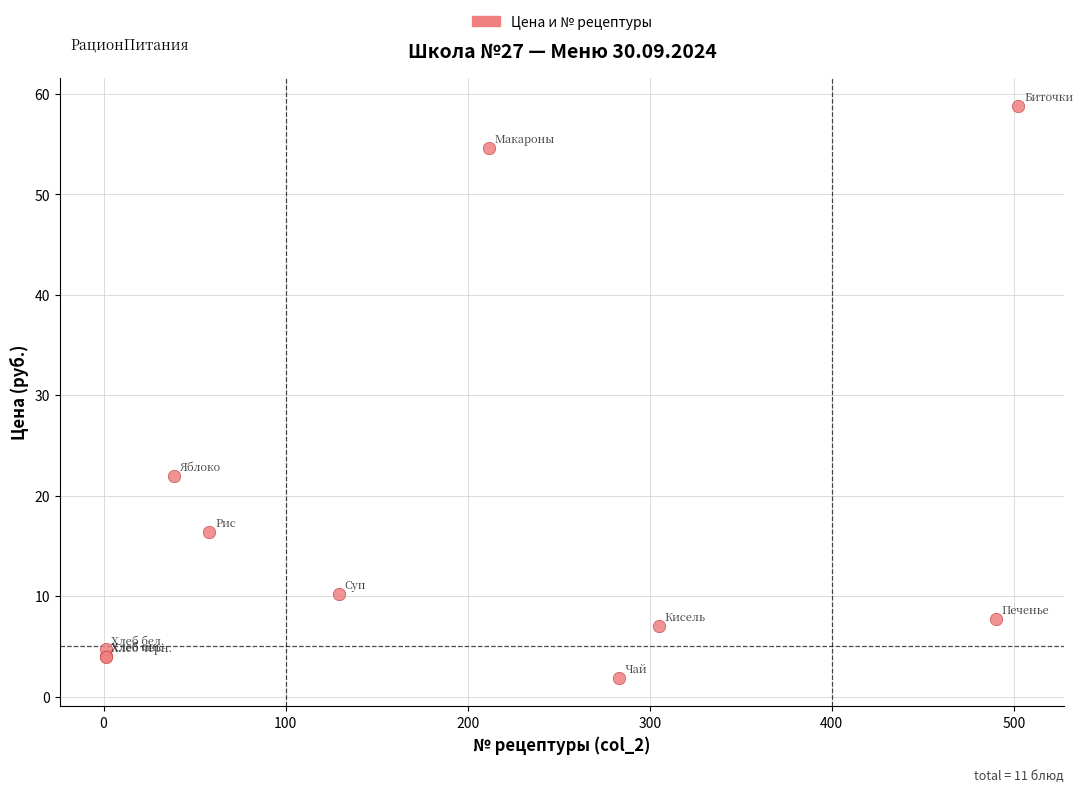

What Y value in the scatter plot is closest to 30?

22.0